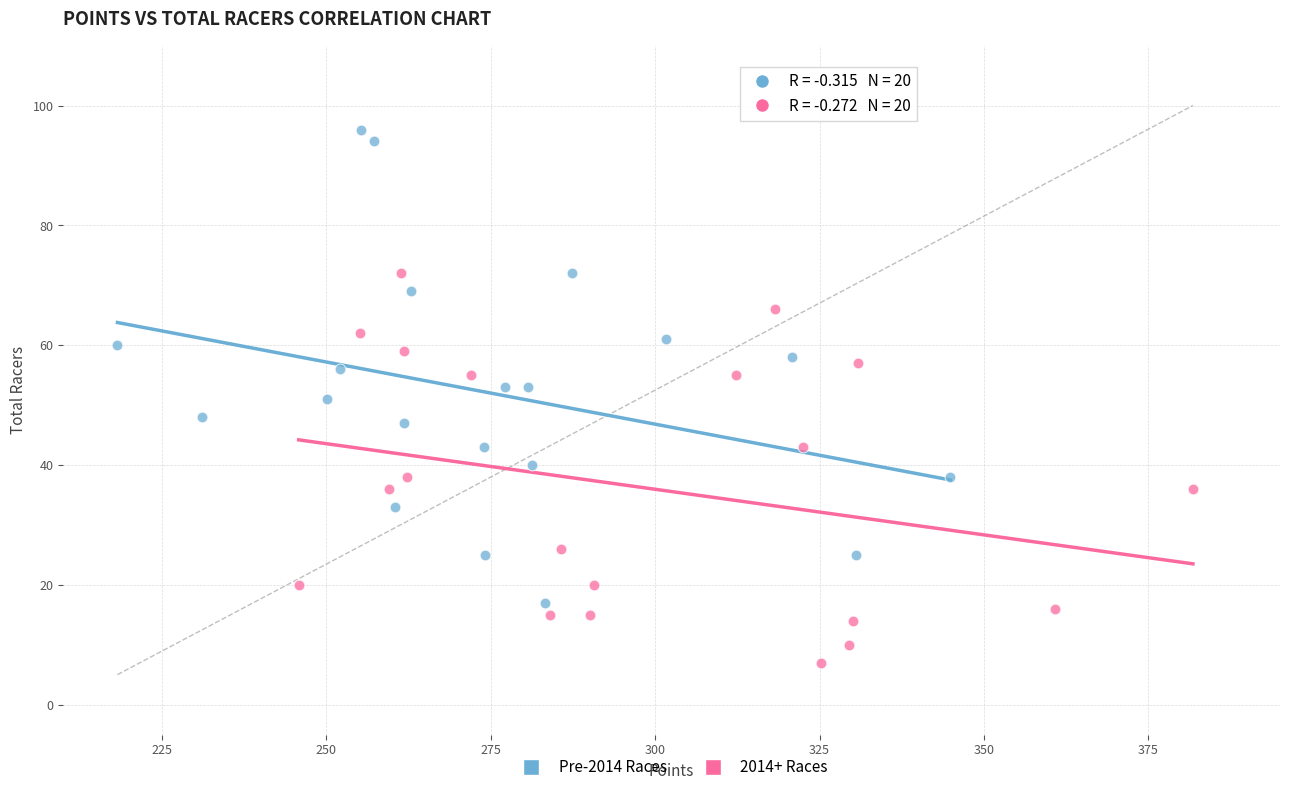

Which series has the largest Y range (max minus min)?

Pre-2014 Races